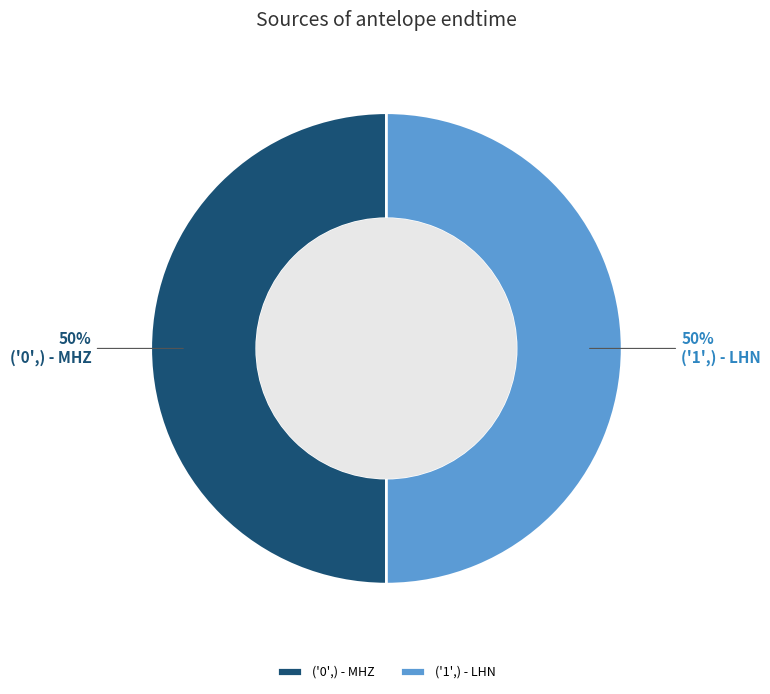

True or false: ('1',) - LHN accounts for 41% of the total.

False